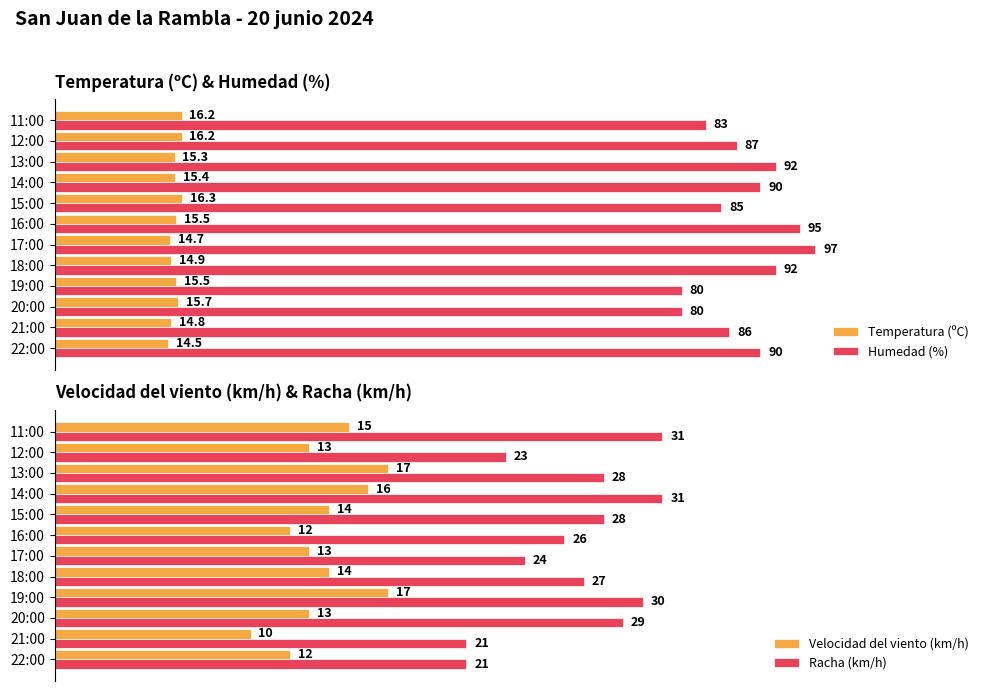

Which category has the highest value in the Temperatura (ºC) series?

15:00